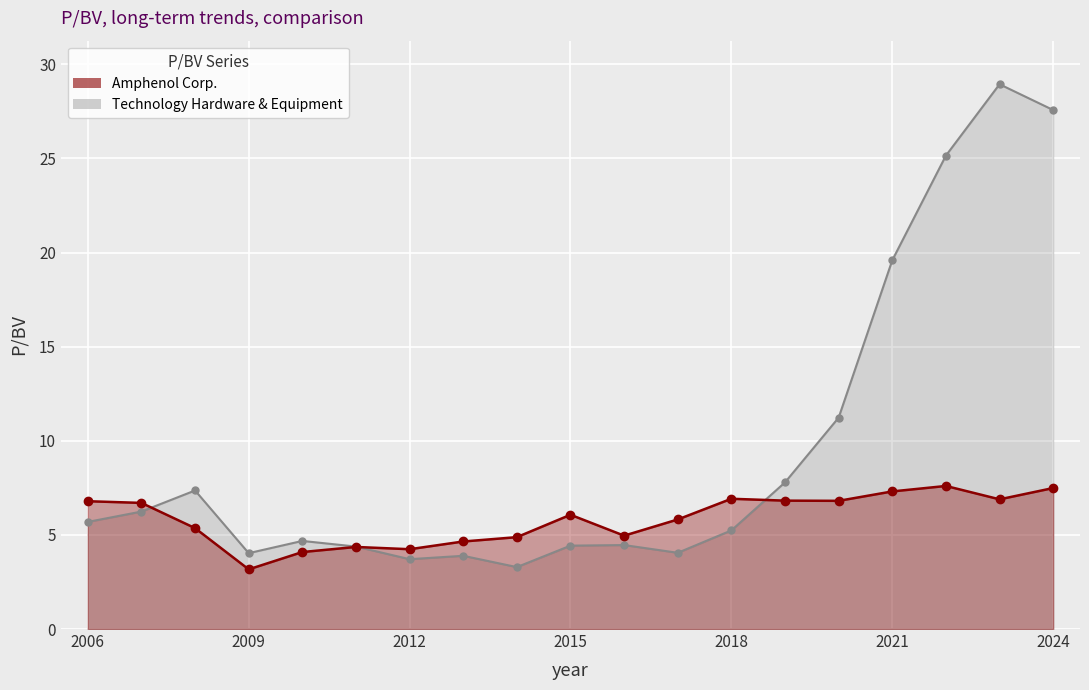

Where is the first local minimum for Technology Hardware & Equipment?

2009